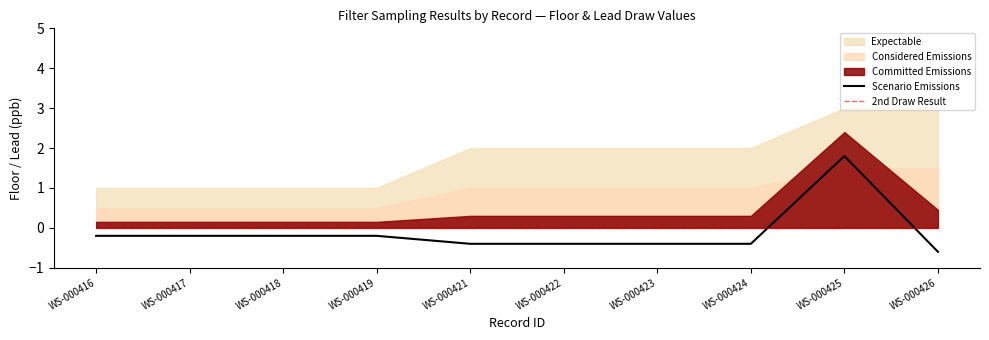

Between WS-000423 and WS-000421, which is larger?

WS-000423